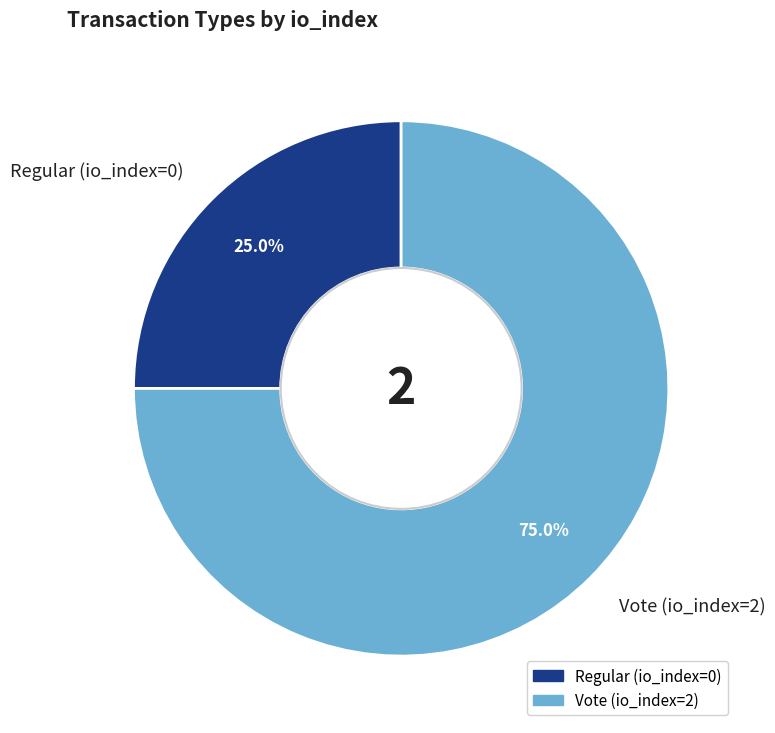

Rank the categories by value from highest to lowest.

Vote (io_index=2), Regular (io_index=0)